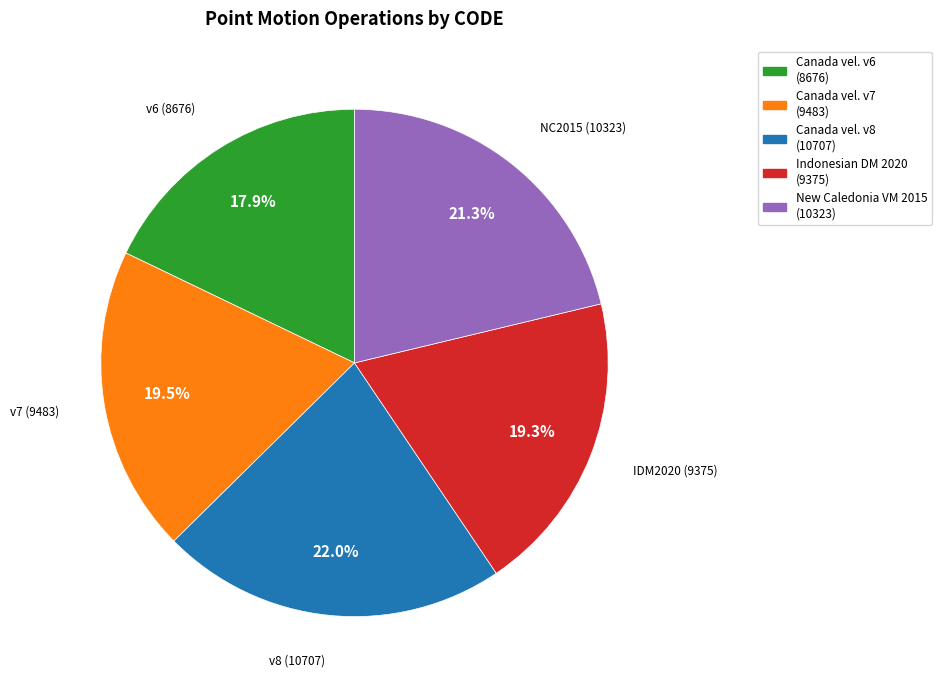

Does any single category account for the majority?

No